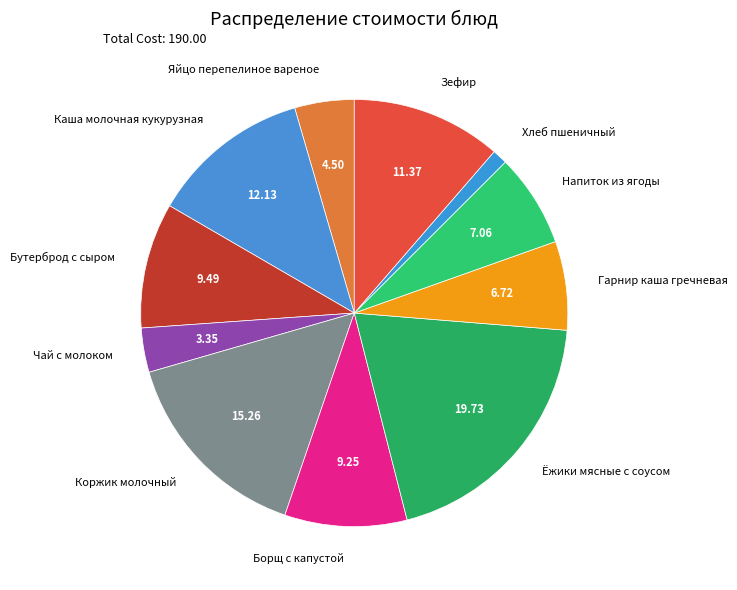

What is the largest slice in the pie chart?

Ёжики мясные с соусом